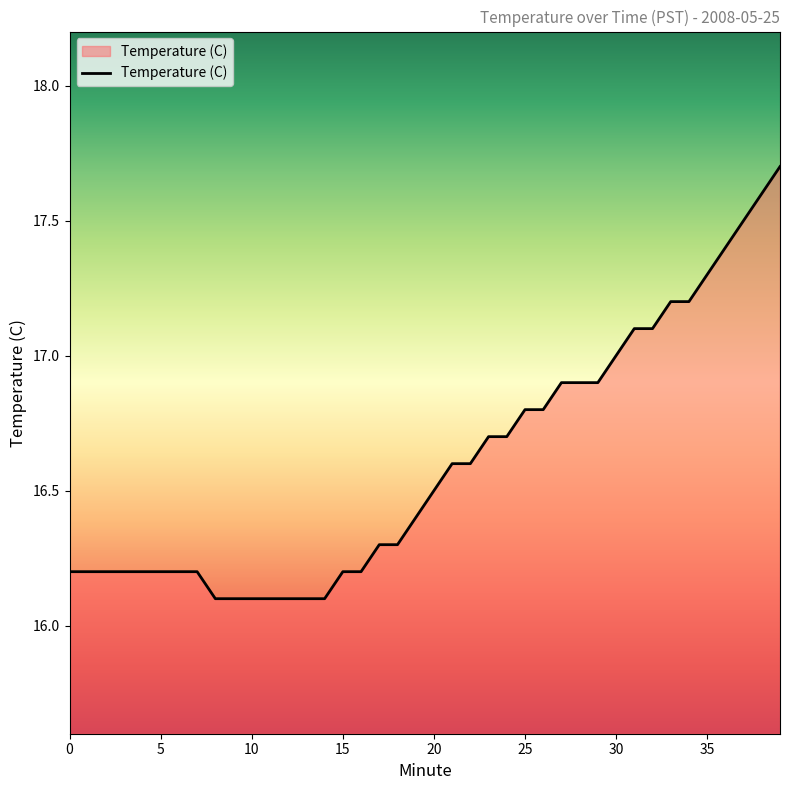

What value does the data have at 20?

16.5